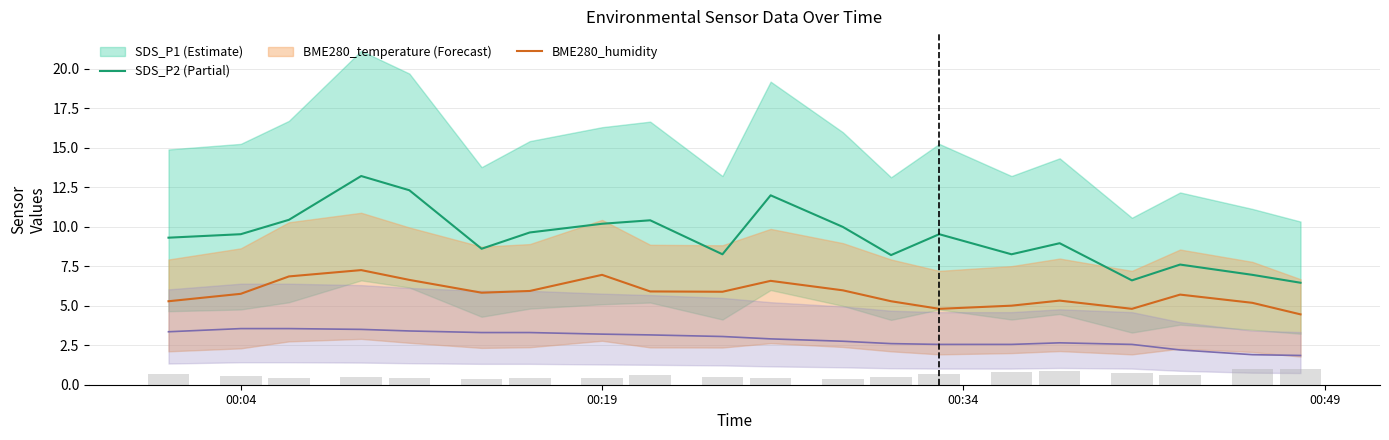

What is the difference between the maximum and second lowest values?

0.6